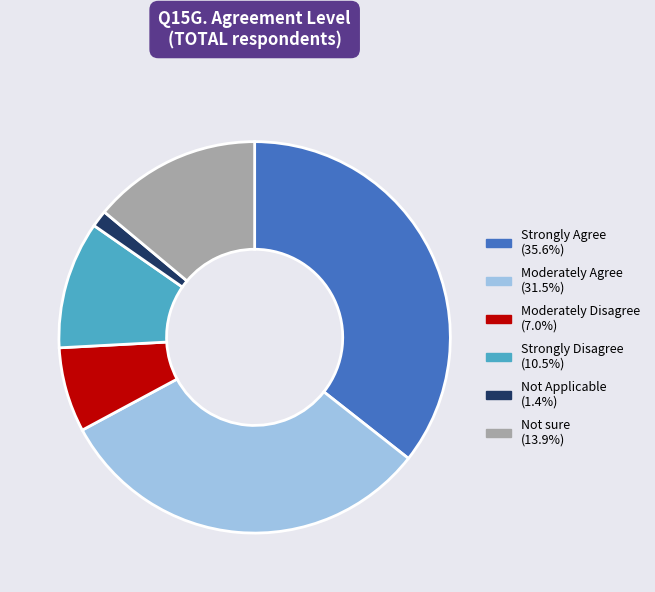

Does any single category account for the majority?

No